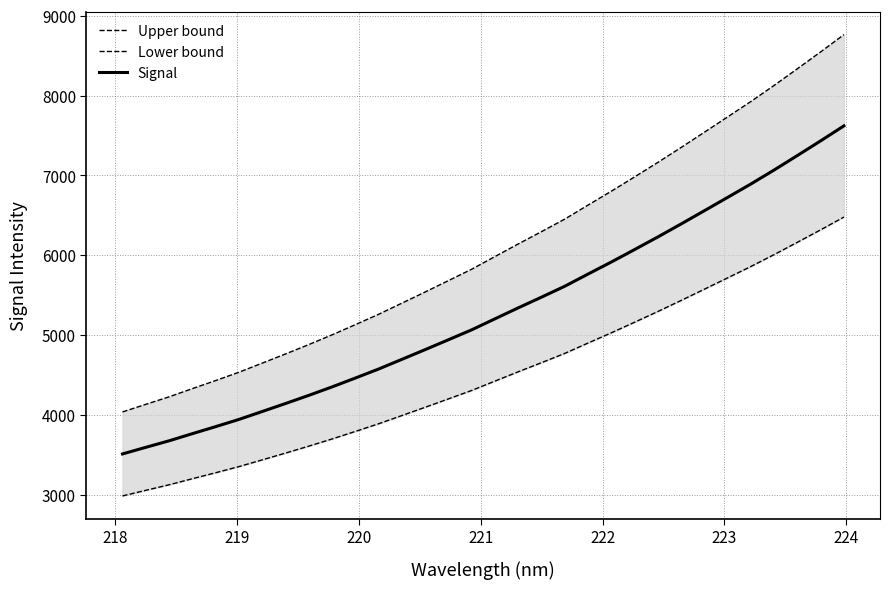

What is the lowest value of the Lower bound series?

2983.2